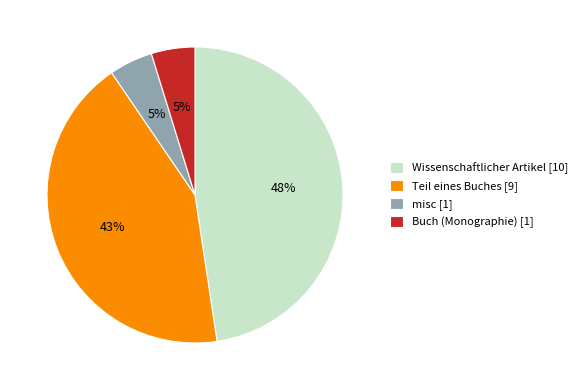

What percentage is the Buch (Monographie) [1] slice, to the nearest percent?

5%